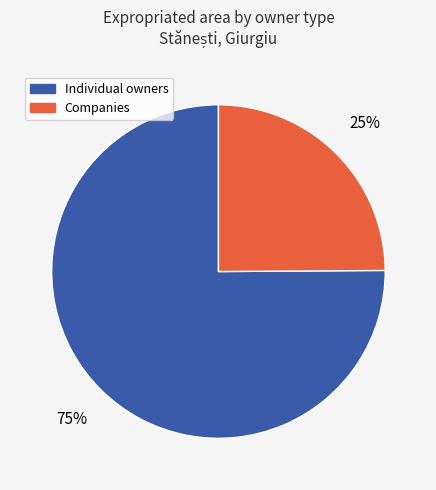

Does any single category account for the majority?

Yes